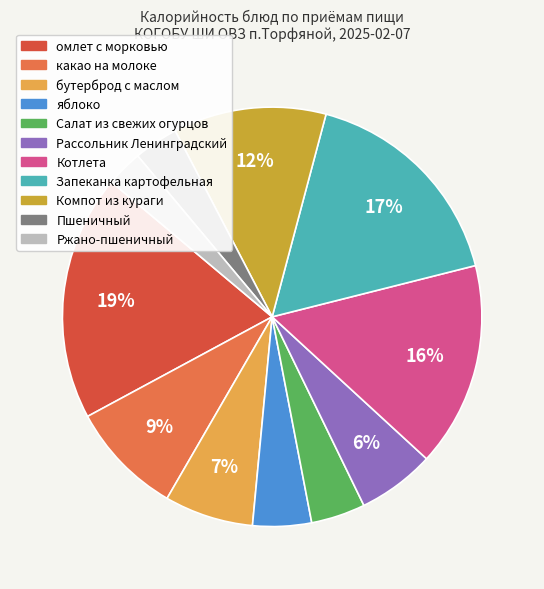

Does Компот из кураги represent more than half of the total?

No